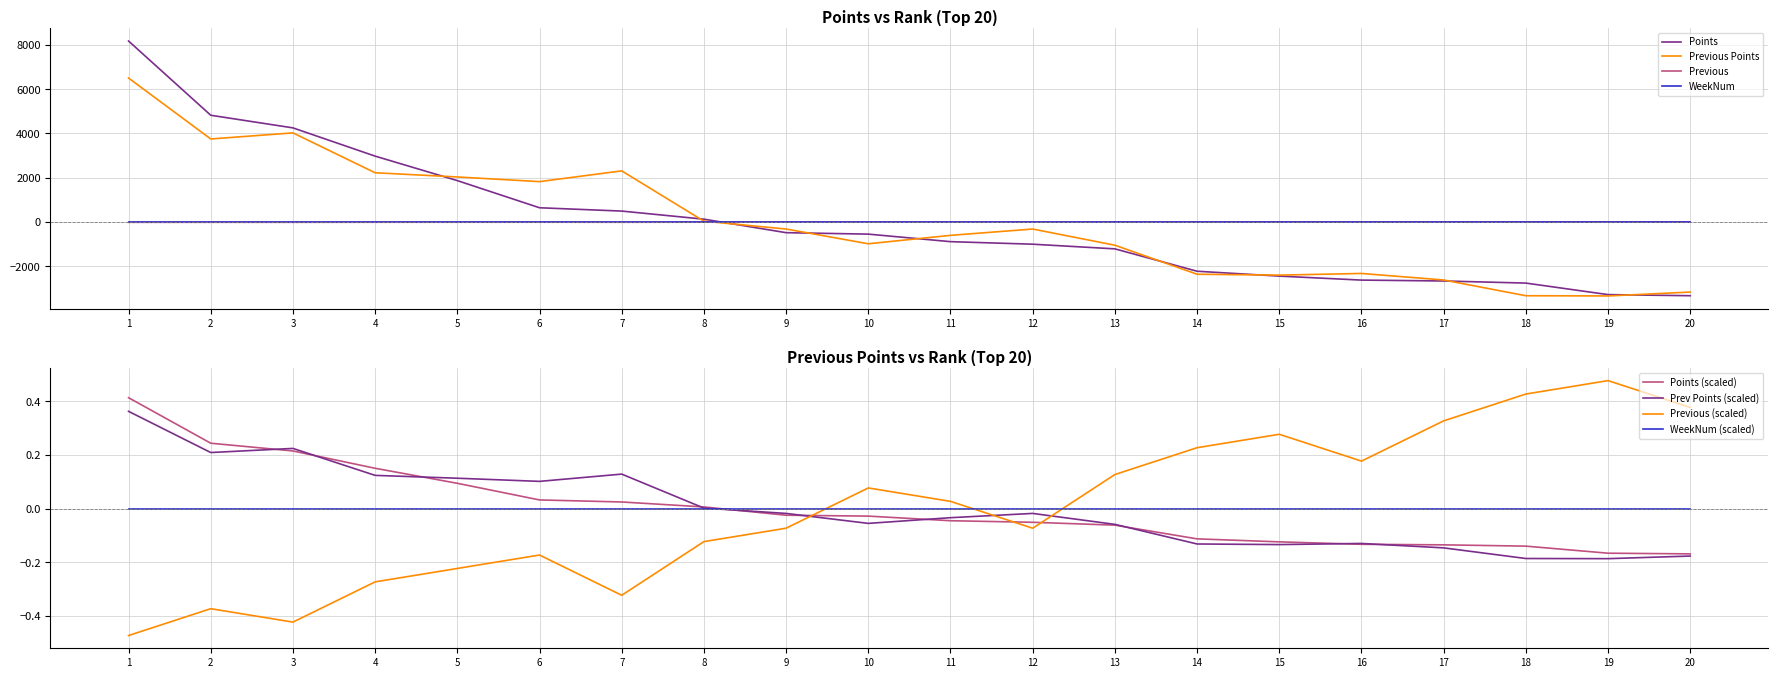

Reading left to right, extract all data points from this chart.

Points: 8173.0	4823.0	4253.0	2978.0	1873.0	648.0	498.0	133.0	-477.0	-542.0	-882.0	-997.0	-1207.0	-2217.0	-2437.0	-2617.0	-2657.0	-2752.0	-3272.0	-3322.0
Previous Points: 6502.5	3752.5	4027.5	2227.5	2037.5	1827.5	2312.5	42.5	-312.5	-977.5	-597.5	-312.5	-1042.5	-2352.5	-2392.5	-2317.5	-2612.5	-3322.5	-3332.5	-3157.5
Previous: -9.4	-7.4	-8.4	-5.4	-4.4	-3.4	-6.4	-2.4	-1.4	1.6	0.6	-1.4	2.6	4.6	5.6	3.6	6.6	8.6	9.6	7.6